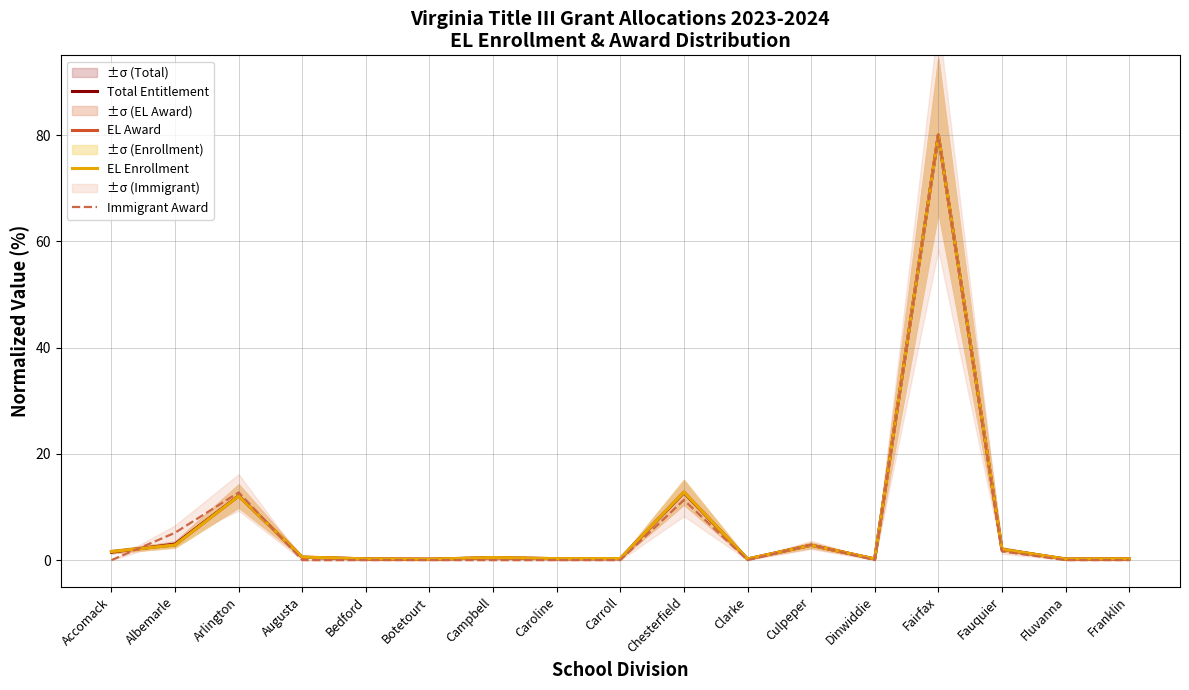

True or false: Immigrant Award and EL Enrollment cross at least once.

True